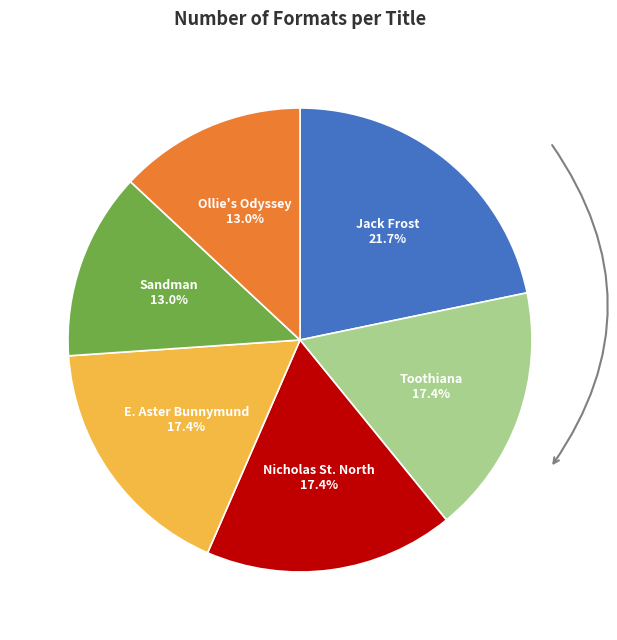

Does any single category account for the majority?

No